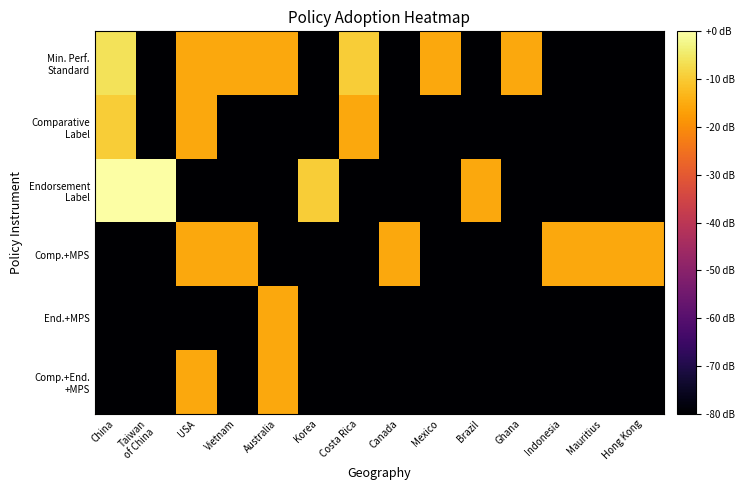

What is the spread (max minus min) of values at Australia?

64.4